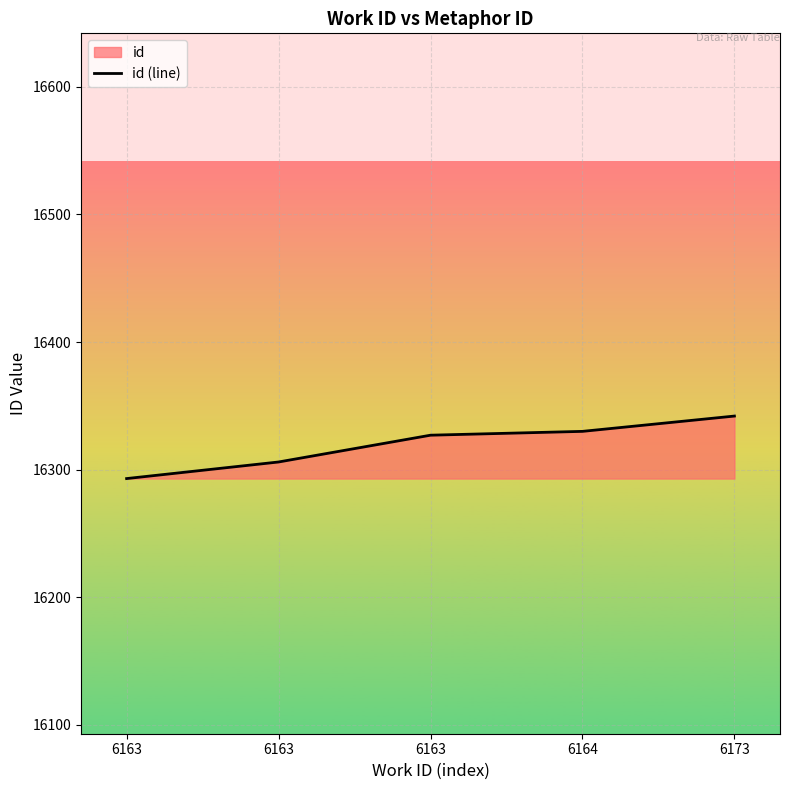

Which has a higher value, 6163 or 6163?

6163